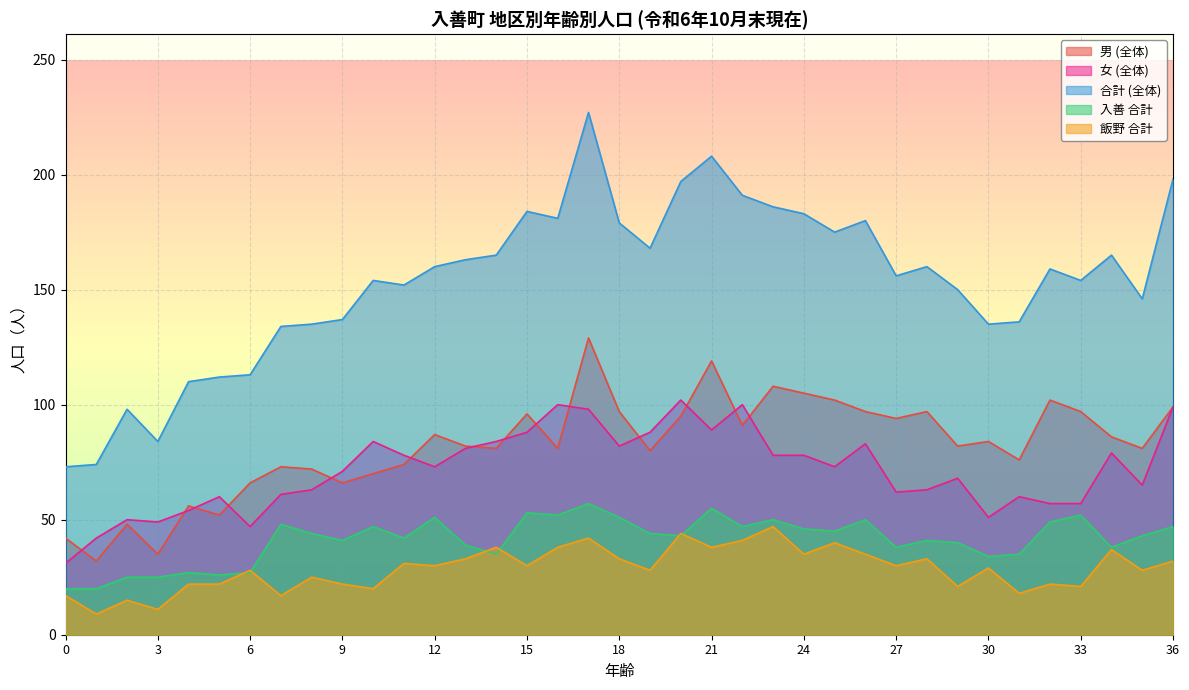

What are all the series names shown in the legend?

男 (全体), 女 (全体), 合計 (全体), 入善 合計, 飯野 合計